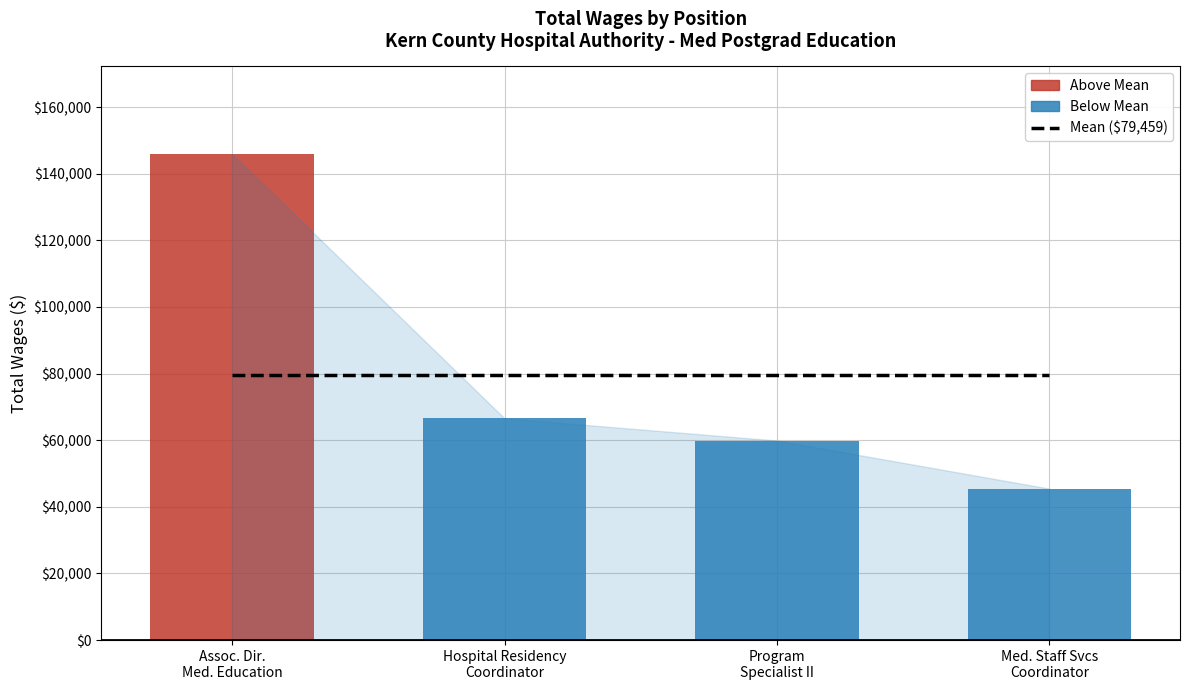

What is the change in value from Associate Director Of Medical Education to Program Specialist II?

-86024